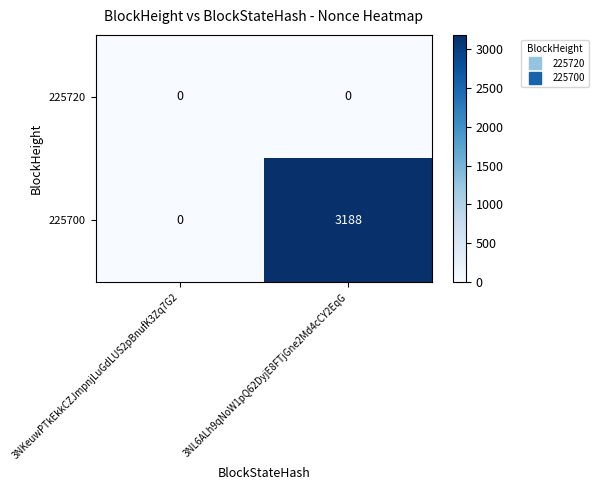

Reading right to left, extract all data points from this chart.

225720: 3NL6ALh9qNoW1pQ62DyjE8FTjGne2Md4cCY2EqG=0	3NKeuwPTkEkkCZJmpnjLuGdLUS2pBnufK3Zq7G2=0
225700: 3NL6ALh9qNoW1pQ62DyjE8FTjGne2Md4cCY2EqG=3188	3NKeuwPTkEkkCZJmpnjLuGdLUS2pBnufK3Zq7G2=0